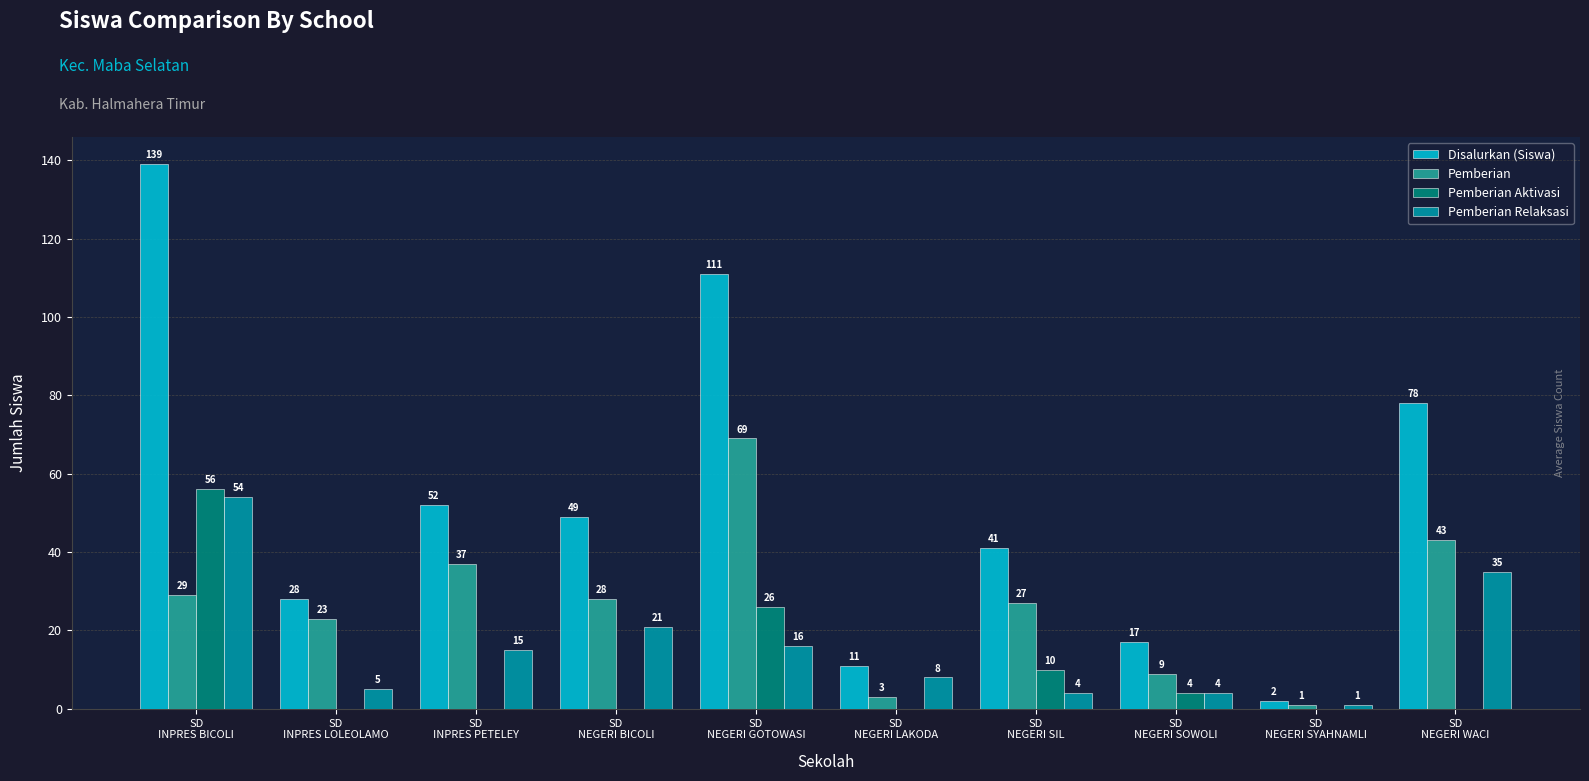

What value does the Pemberian Aktivasi series have at SD
INPRES BICOLI, to the nearest 5?

55